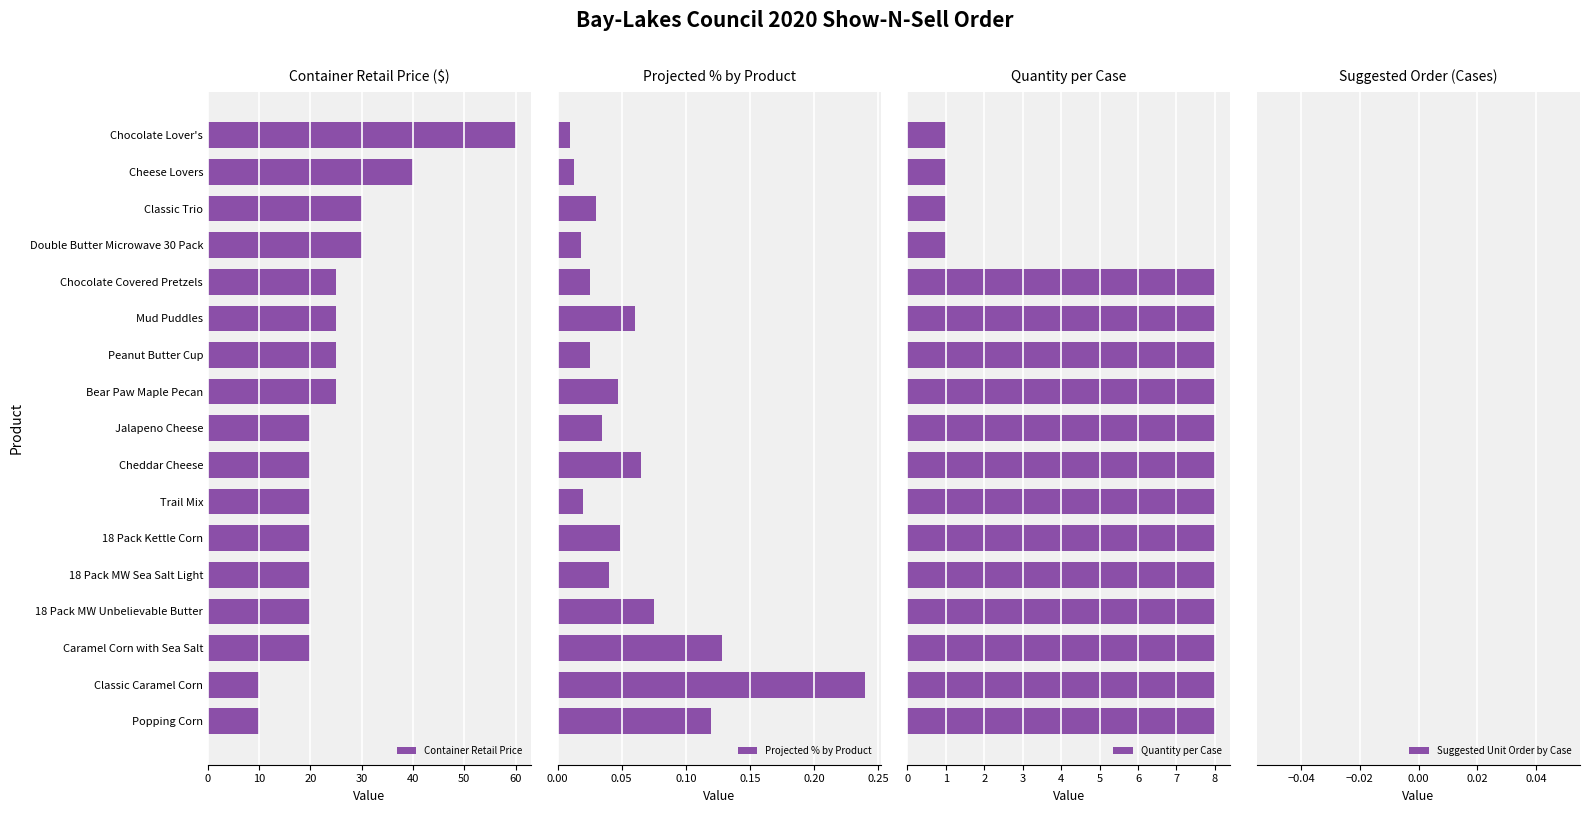

What is the minimum value for Container Retail Price?

10